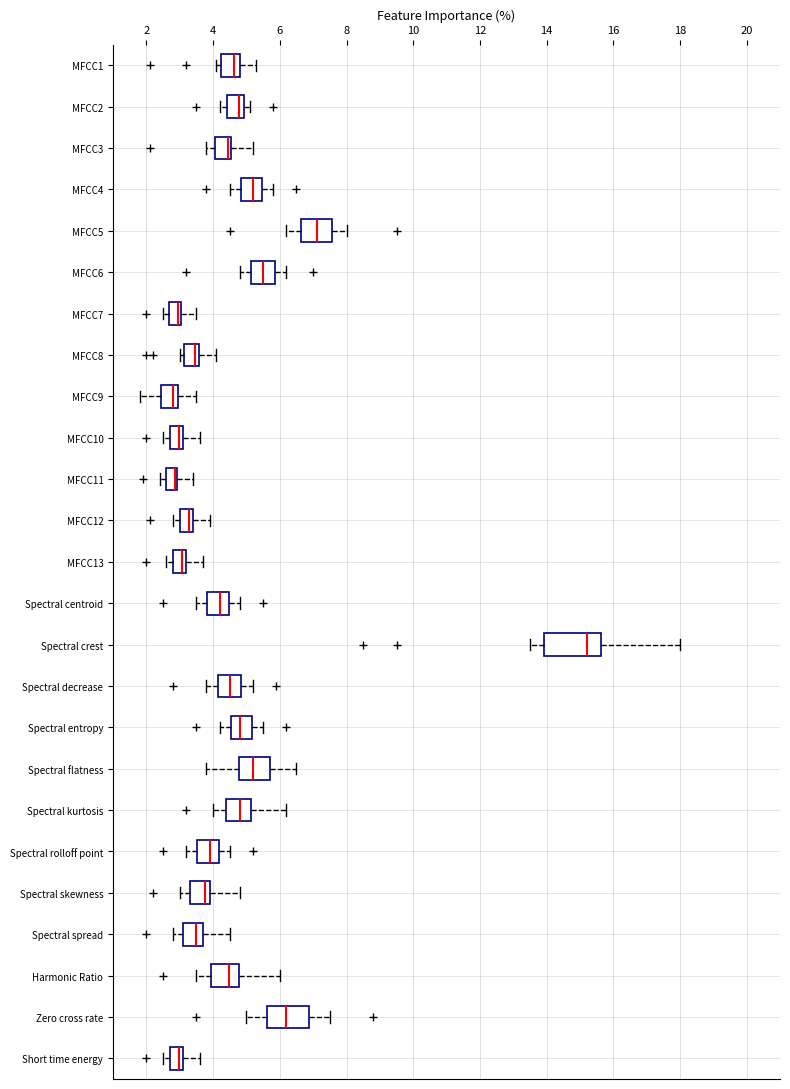

Where does the median line of the box for Zero cross rate sit on the x-axis? The values are not printed on the chart, so give them approximately, as read against the axis.

6.2